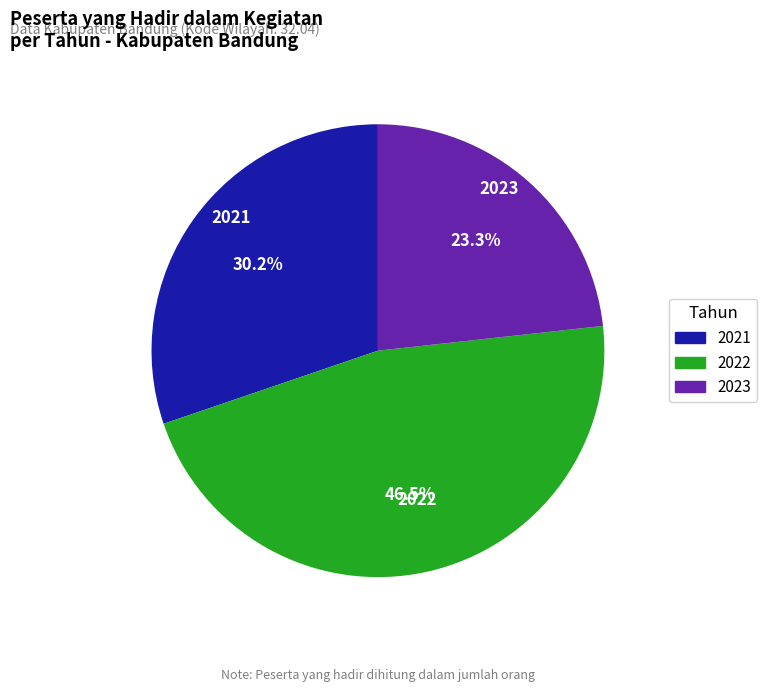

Combined, what portion of the pie is 2022 and 2023?

69.8%